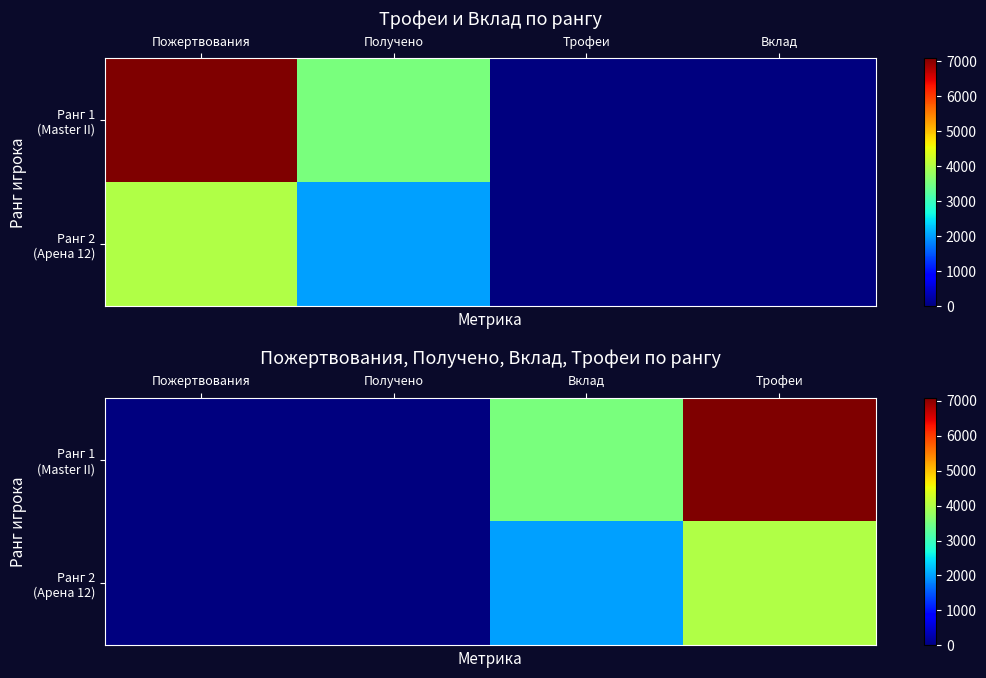

Rank the series by their maximum value, from lowest to highest.

Ранг 2 (Арена 12), Ранг 1 (Master II)